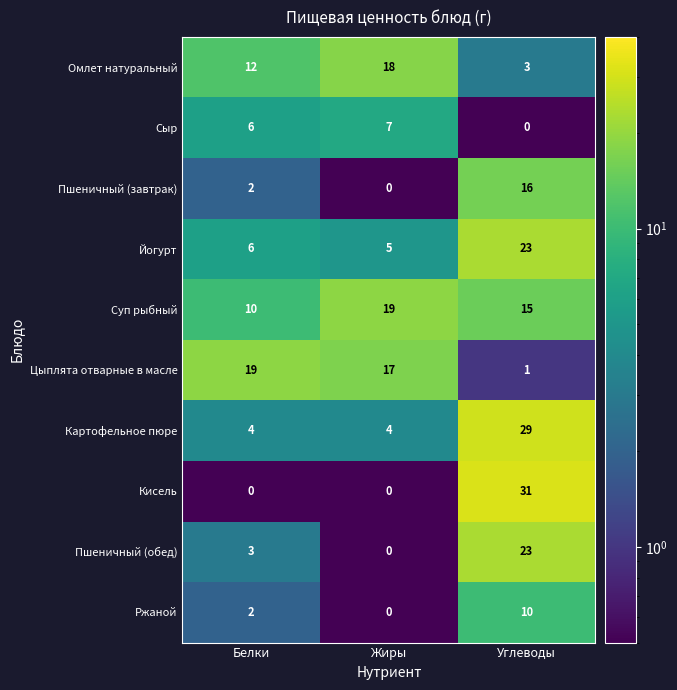

Count the number of data series in this chart.

10